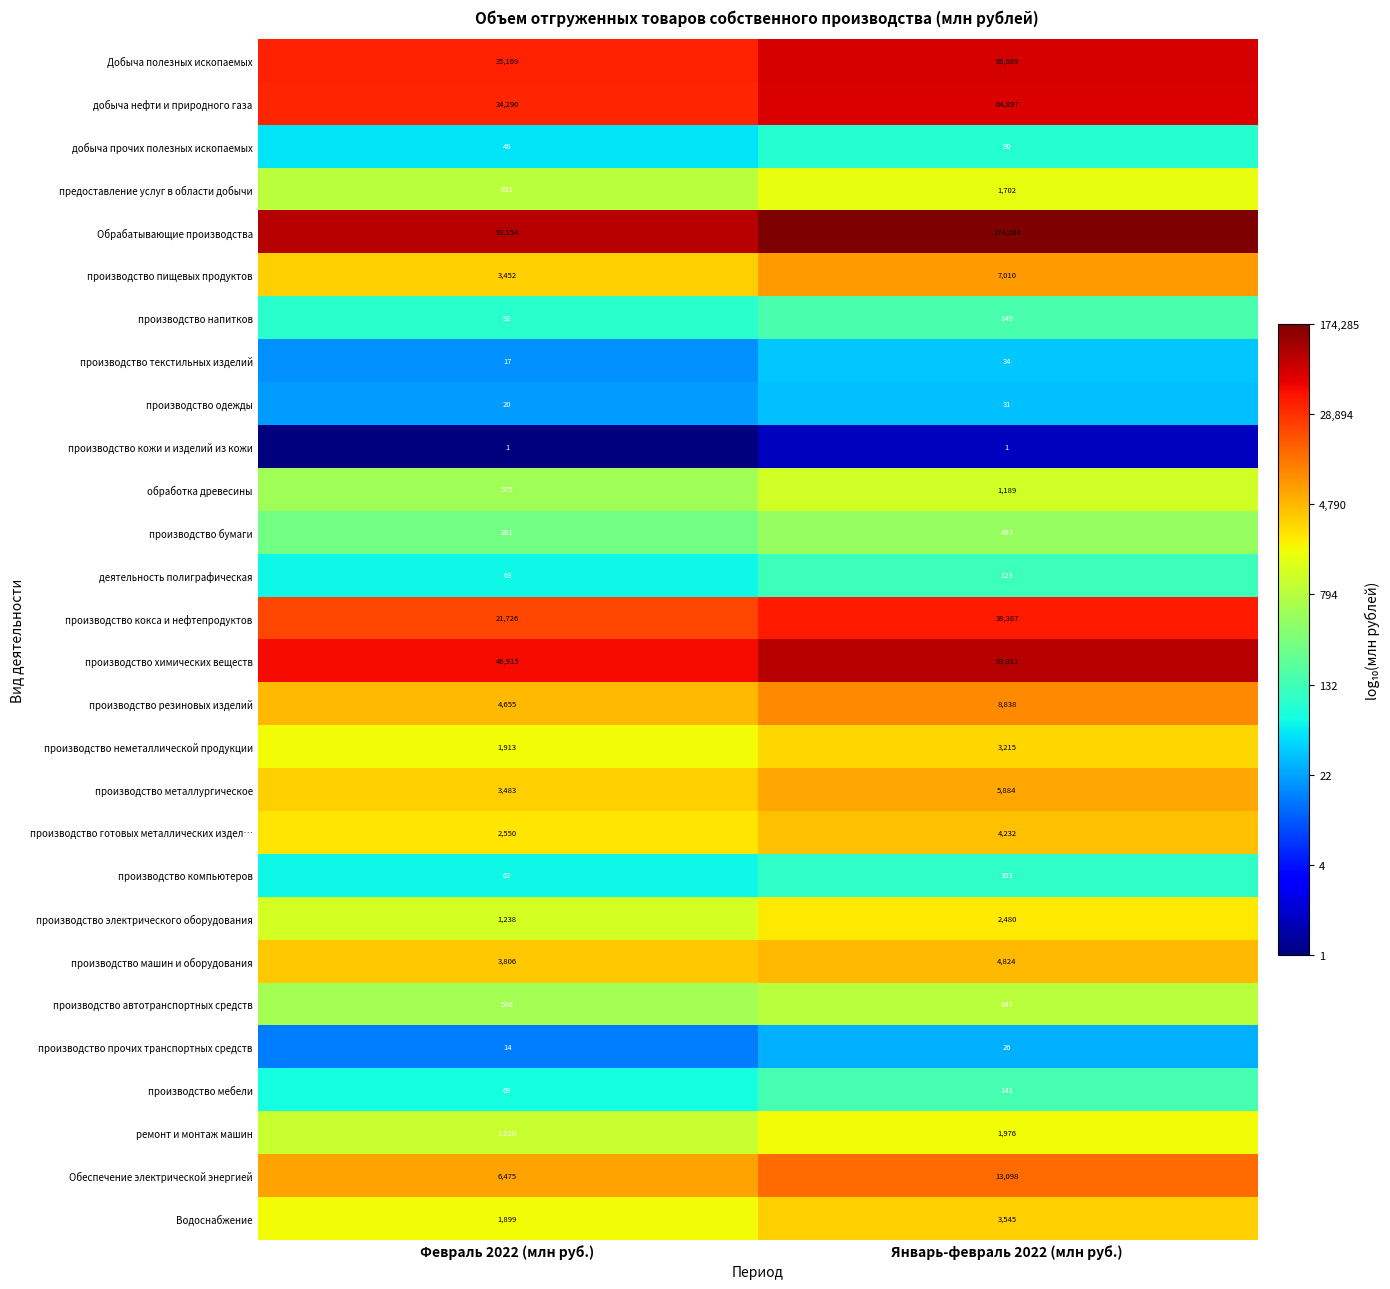

Rank the series at Февраль 2022 (млн руб.) from highest to lowest value.

Обрабатывающие производства, производство химических веществ, Добыча полезных ископаемых, добыча нефти и природного газа, производство кокса и нефтепродуктов, Обеспечение электрической энергией, производство резиновых изделий, производство машин и оборудования, производство металлургическое, производство пищевых продуктов, производство готовых металлических издел…, производство неметаллической продукции, Водоснабжение, производство электрического оборудования, ремонт и монтаж машин, предоставление услуг в области добычи, производство автотранспортных средств, обработка древесины, производство бумаги, производство напитков, производство мебели, деятельность полиграфическая, производство компьютеров, добыча прочих полезных ископаемых, производство одежды, производство текстильных изделий, производство прочих транспортных средств, производство кожи и изделий из кожи